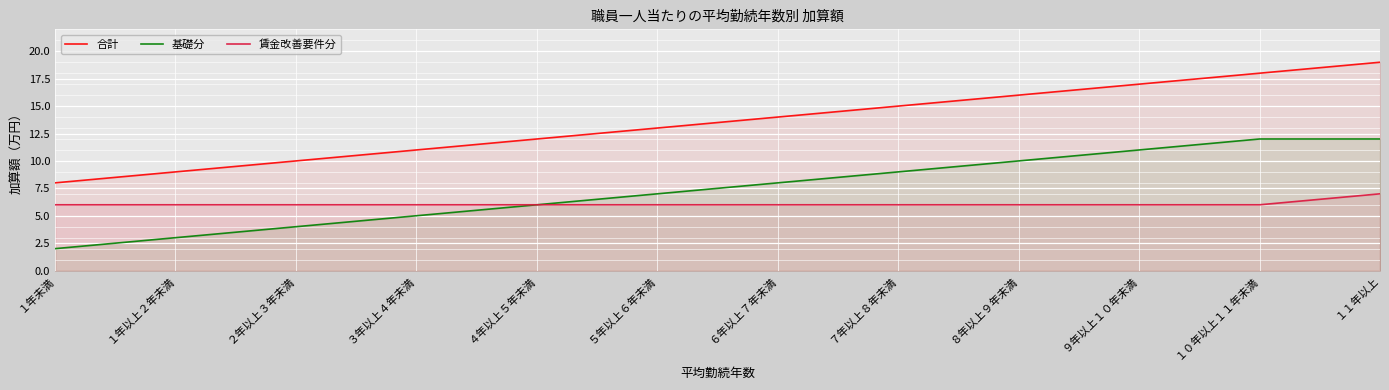

What is the value of the 賃金改善要件分 point at the 10th from the left?

6